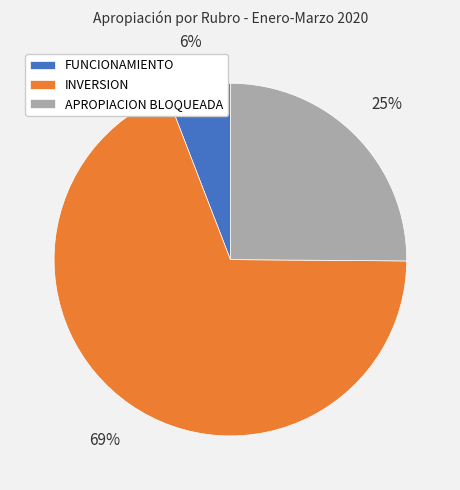

Does INVERSION represent more than half of the total?

Yes